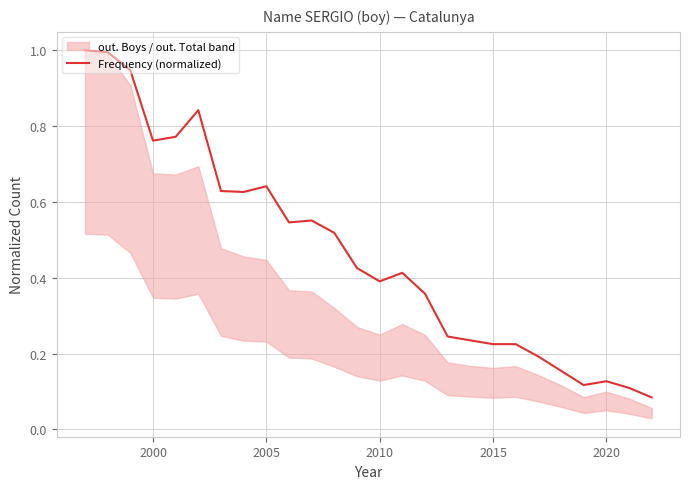

True or false: Frequency (normalized) has a value of 0.4 at 2010.

True